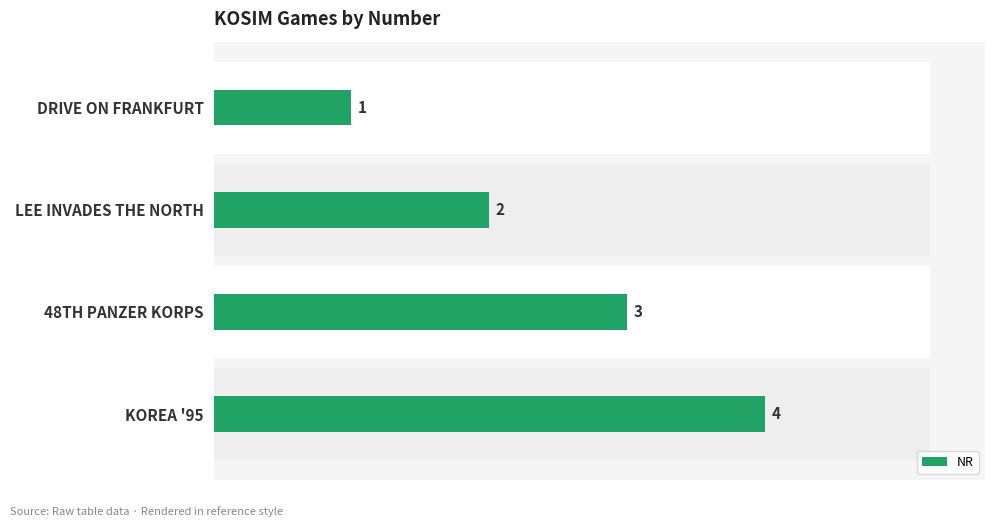

Is it true that the value at LEE INVADES THE NORTH is 1?

False